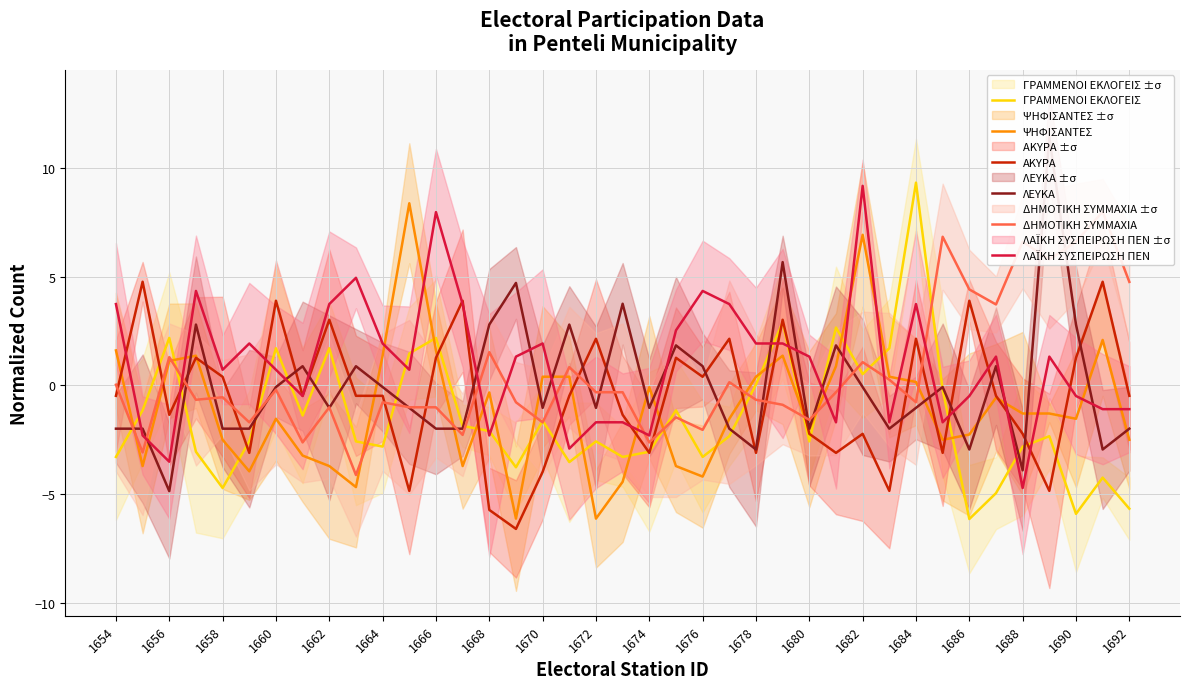

The ΓΡΑΜΜΕΝΟΙ ΕΚΛΟΓΕΙΣ series shows -1.7 at 1688. True or false?

False